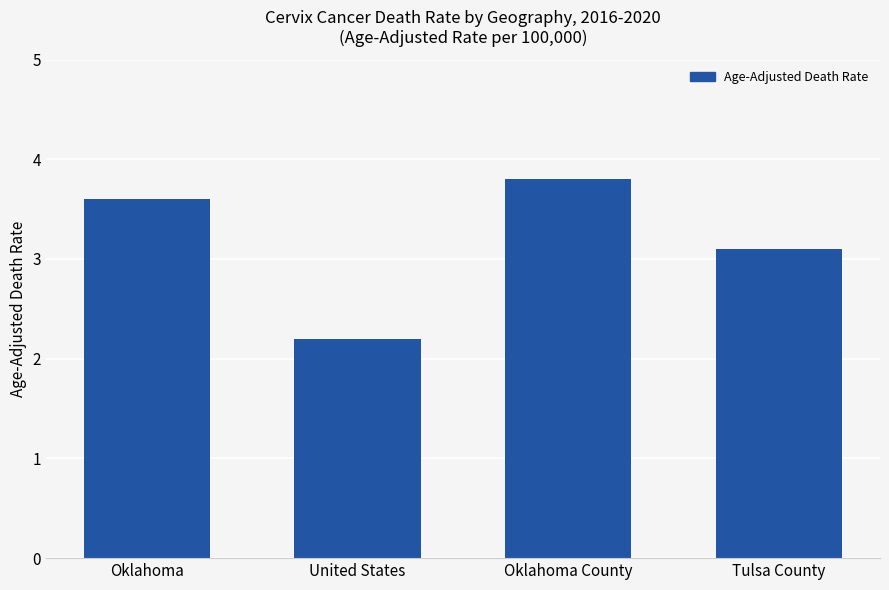

Reading left to right, transcribe all the data shown in this chart.

3.6	2.2	3.8	3.1